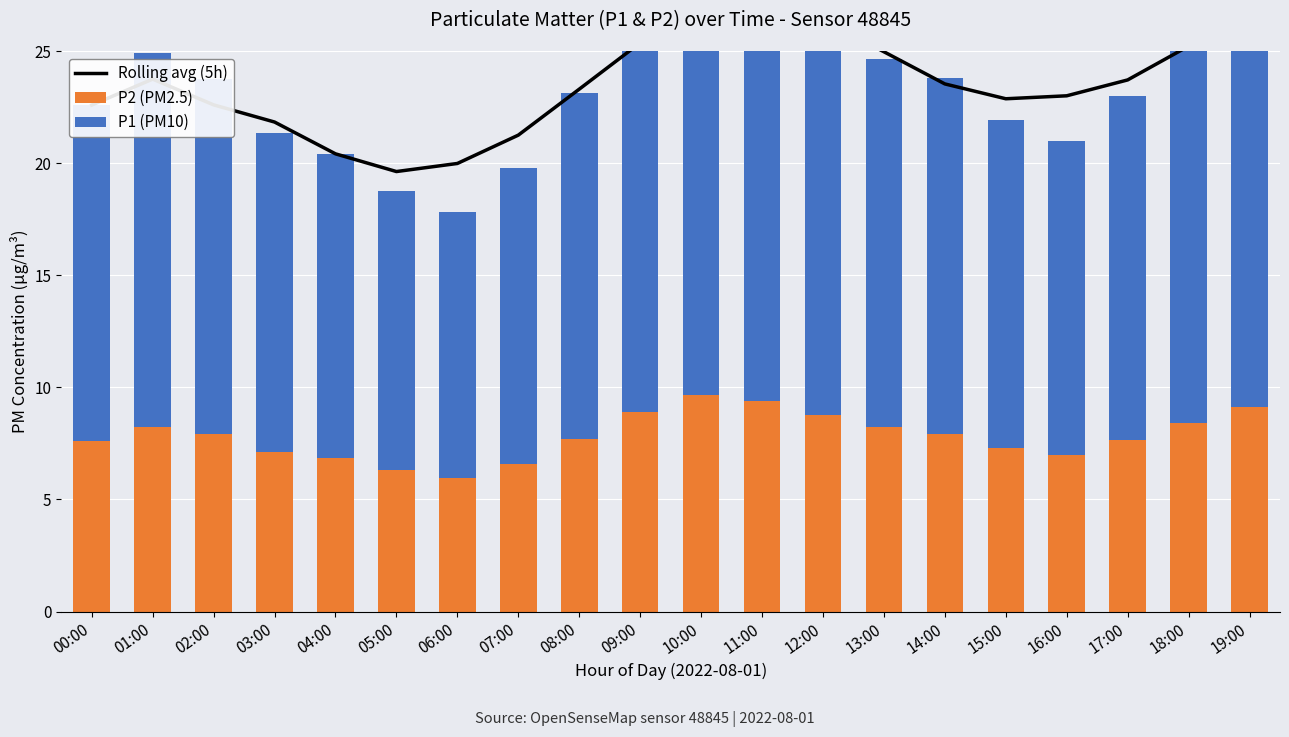

Rank the series at 03:00 from highest to lowest value.

Rolling avg (5h), P1 (PM10), P2 (PM2.5)